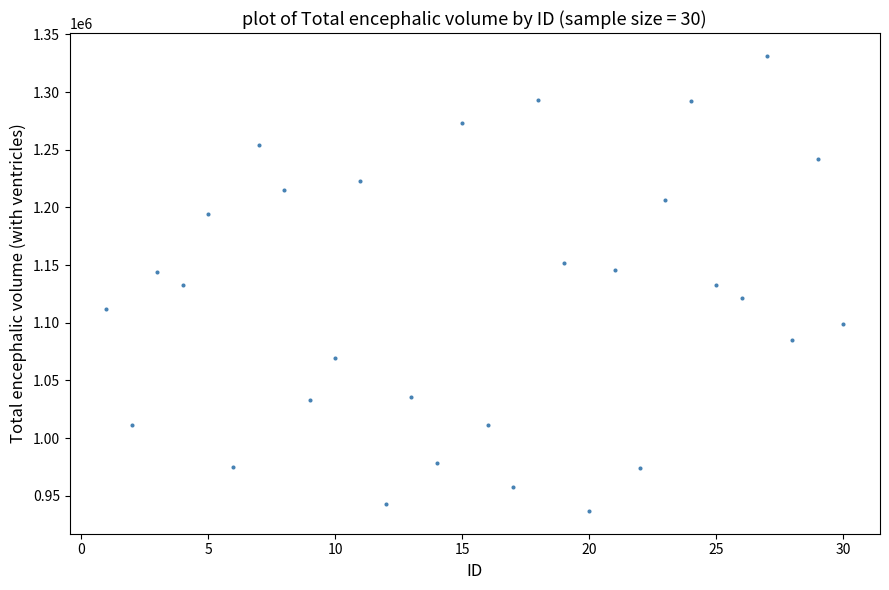

What is the range of X values (max minus min)?

29